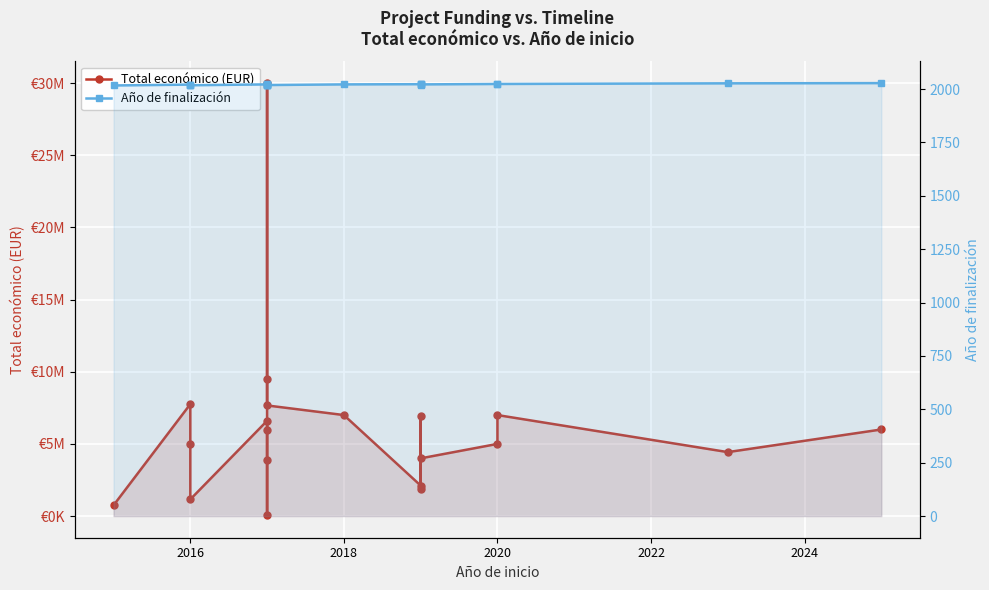

What is the difference between the maximum and minimum values in the Total económico (EUR) series?

29908540